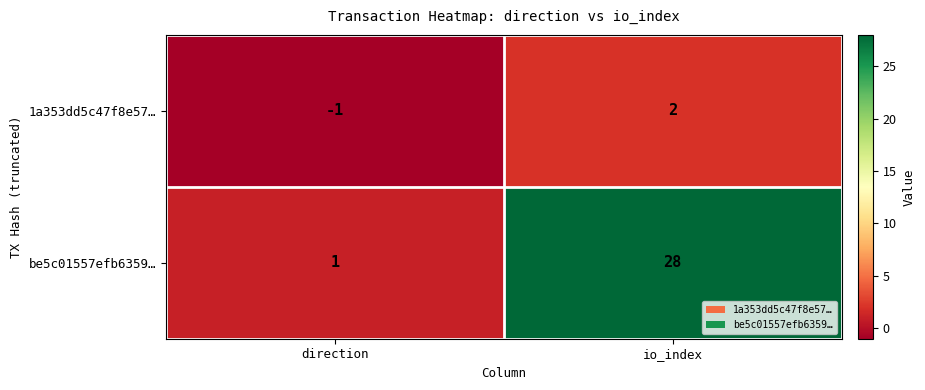

The value of be5c01557efb6359… at io_index is 28. True or false?

True